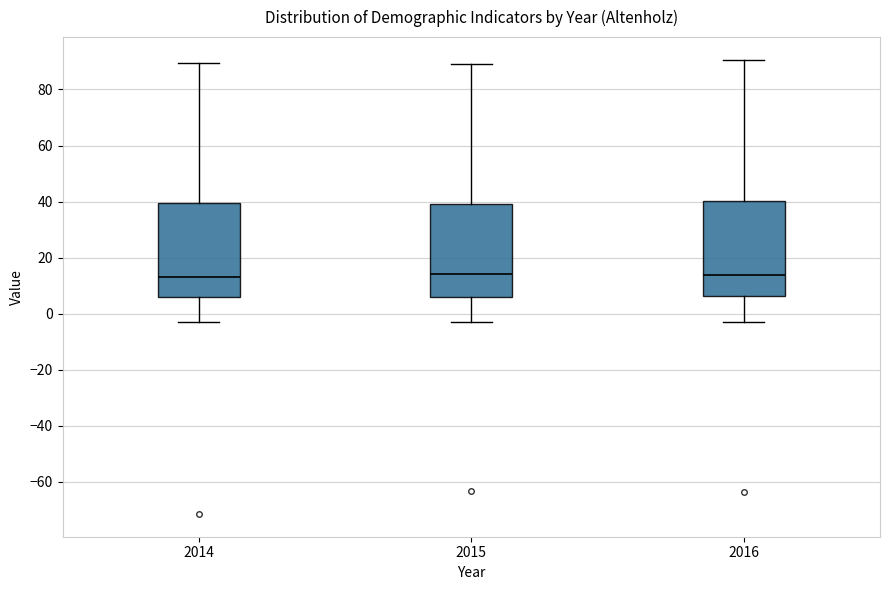

Reading left to right, read every box against the y-axis: the position of its median line, the range the box covers, and the ends of its whiskers. The values are not printed on the chart, so give them approximately, as read against the axis.

2014: median 14, box 6 to 40, whiskers -2 to 90
2015: median 14, box 6 to 40, whiskers -2 to 90
2016: median 14, box 6 to 40, whiskers -2 to 90